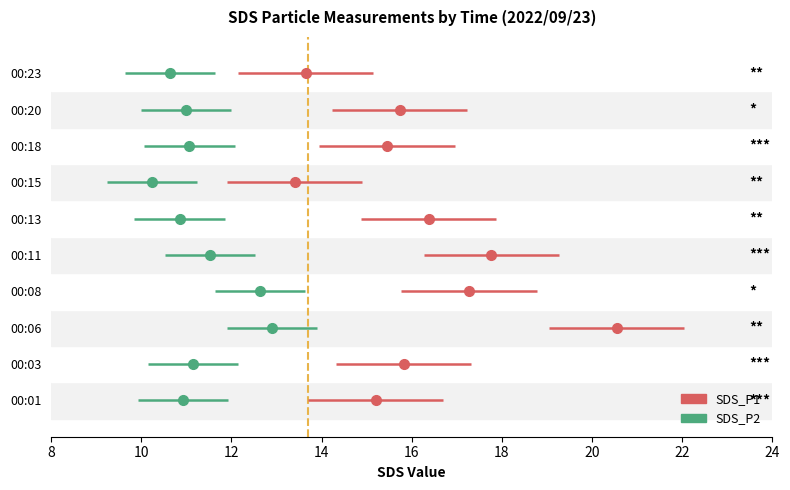

Which has a higher value, 00:11 or 00:23?

00:11